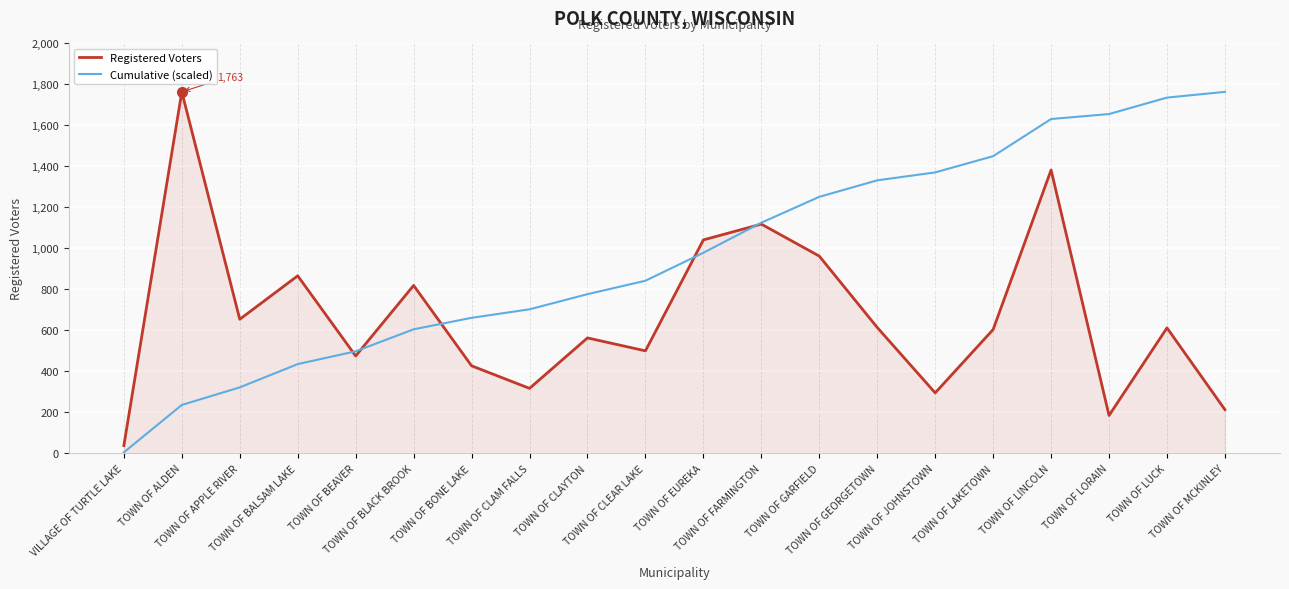

At which category is the sum across all series the highest?

TOWN OF LINCOLN